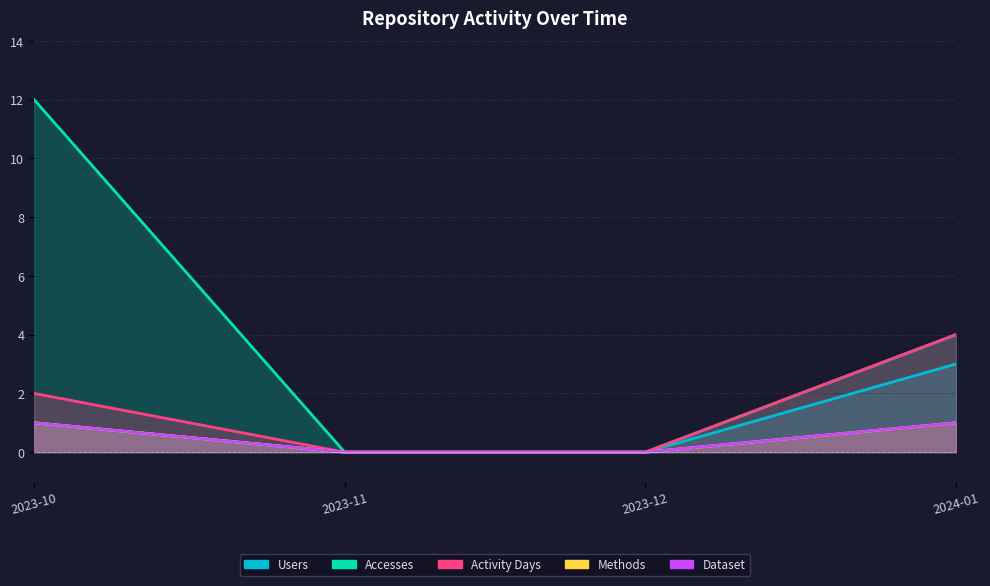

Rank the series by their maximum value, from highest to lowest.

Accesses, Activity Days, Users, Methods, Dataset